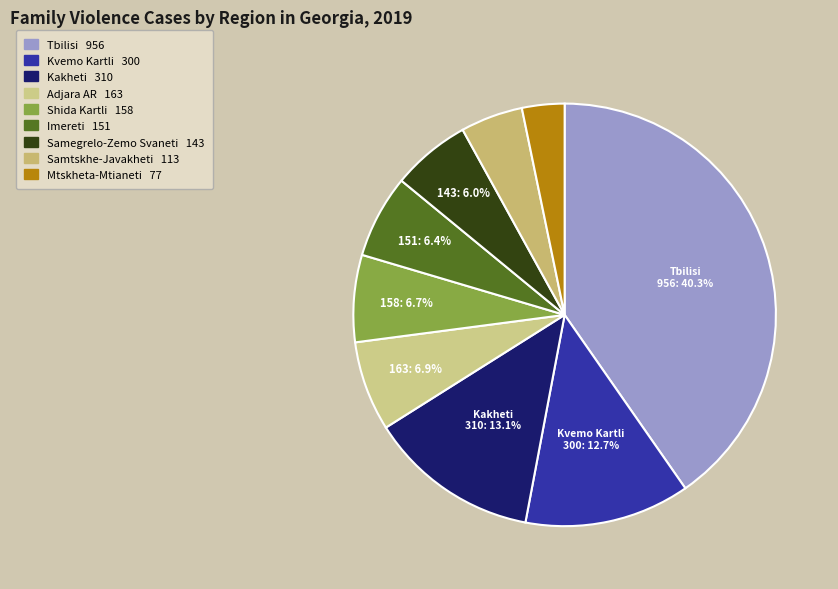

How many segments does this pie chart have?

9